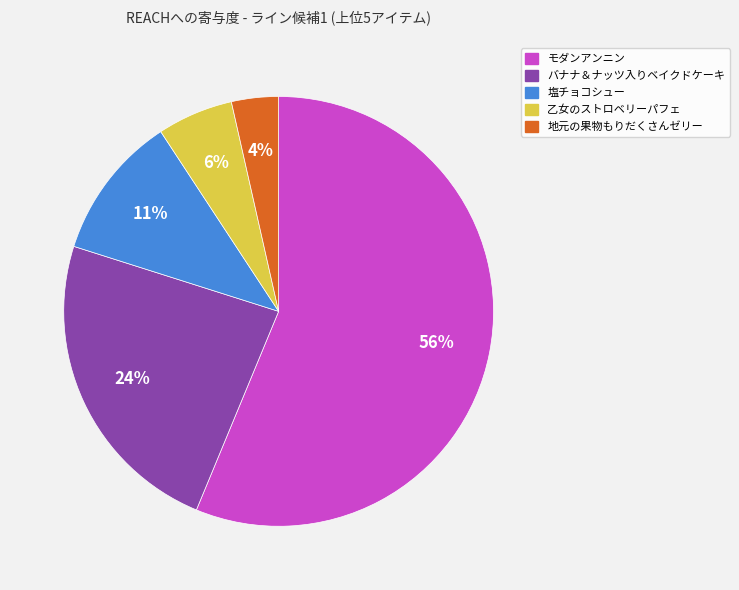

How many slices are in this pie chart?

5